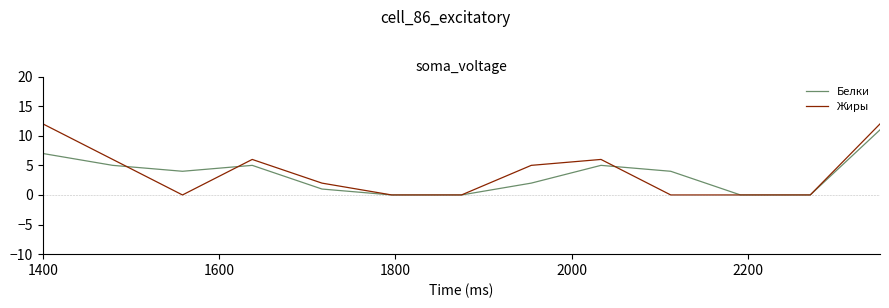

Reading left to right, what are all the values shown in this chart?

Белки: 7	5	4	5	1	0	0	2	5	4	0	0	11
Жиры: 12	6	0	6	2	0	0	5	6	0	0	0	12